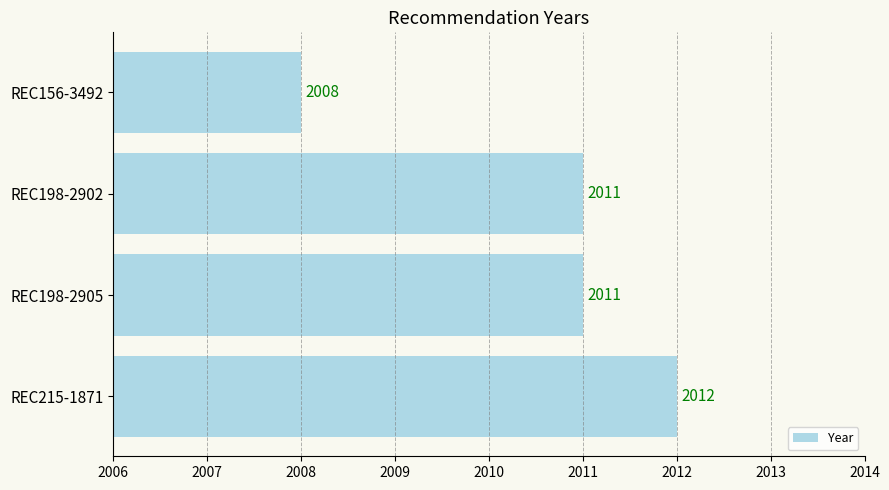

Reading top to bottom, what are all the values shown in this chart?

REC156-3492=2008	REC198-2902=2011	REC198-2905=2011	REC215-1871=2012